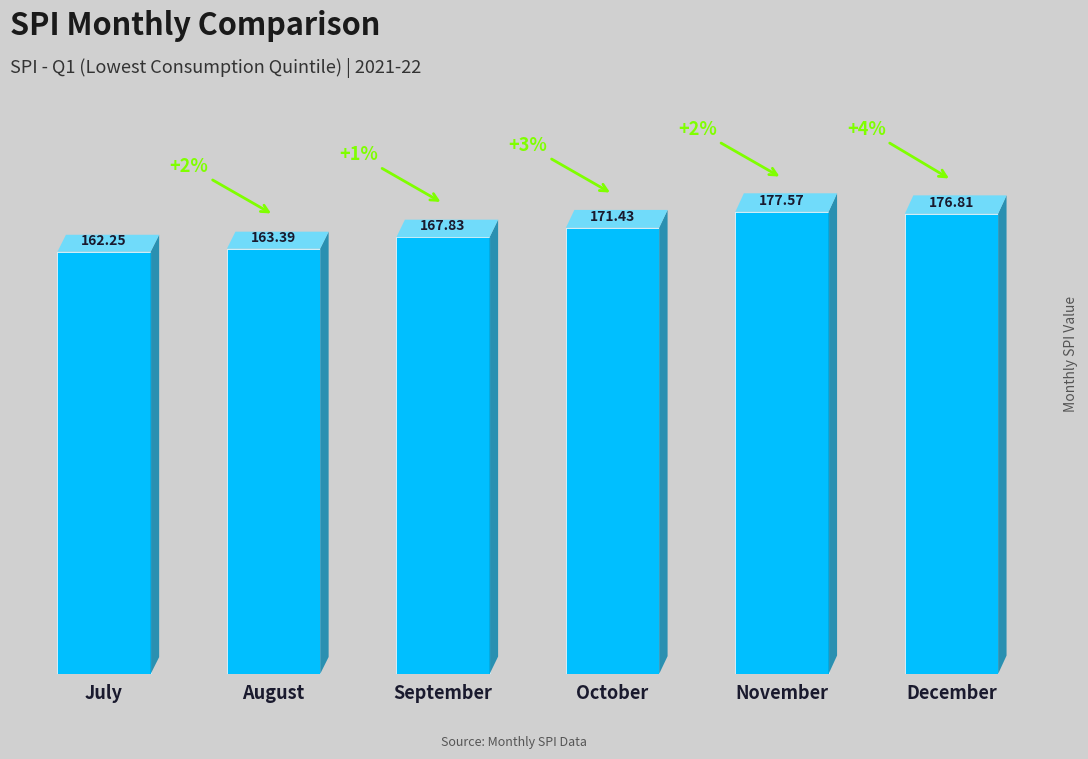

What is the difference between the maximum and minimum values?

15.3